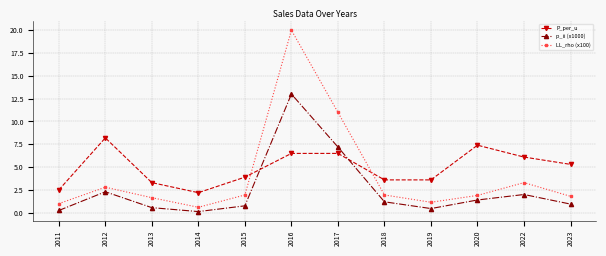

True or false: P_per_u has a value of 2.5 at 2011.

True